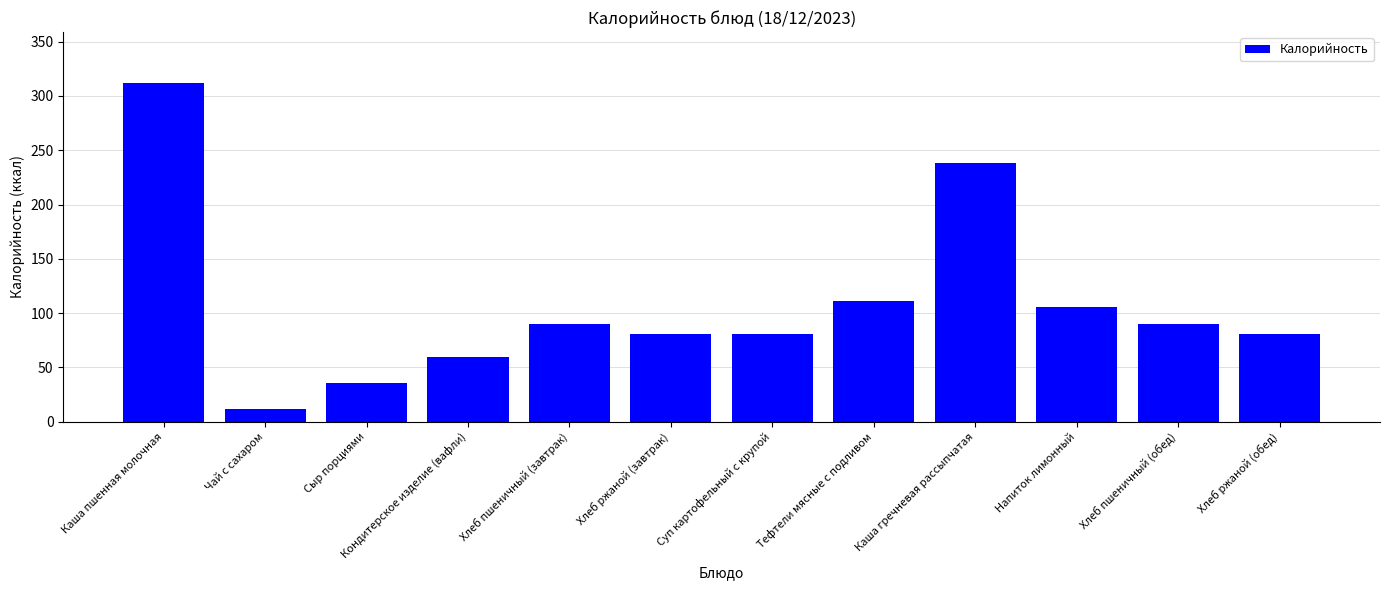

How many distinct data groups are displayed?

1